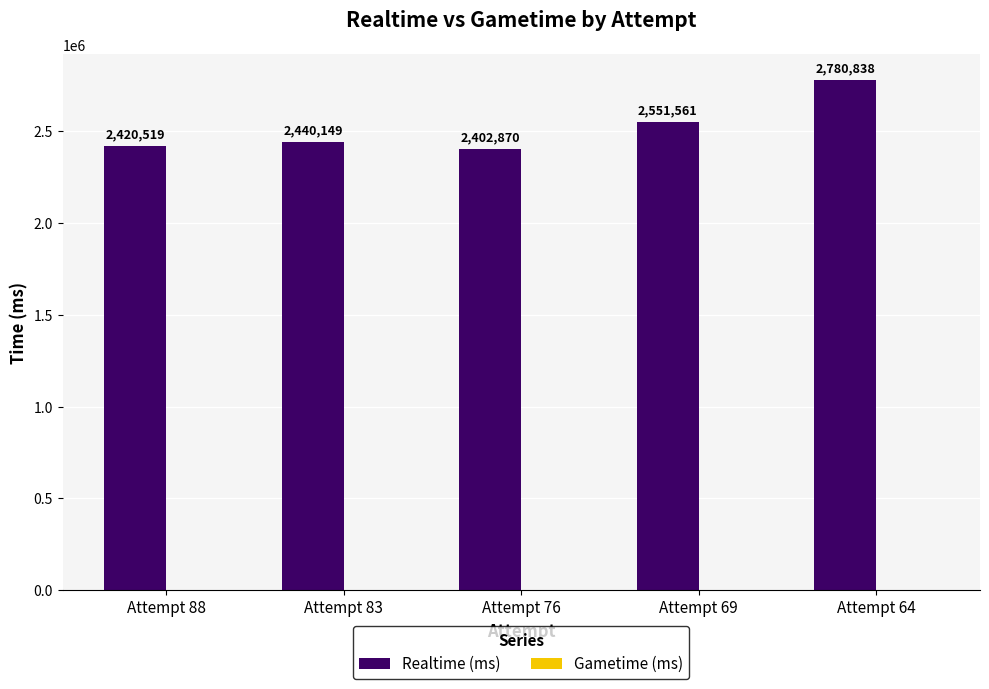

Which category has the lowest value across all series?

Attempt 76